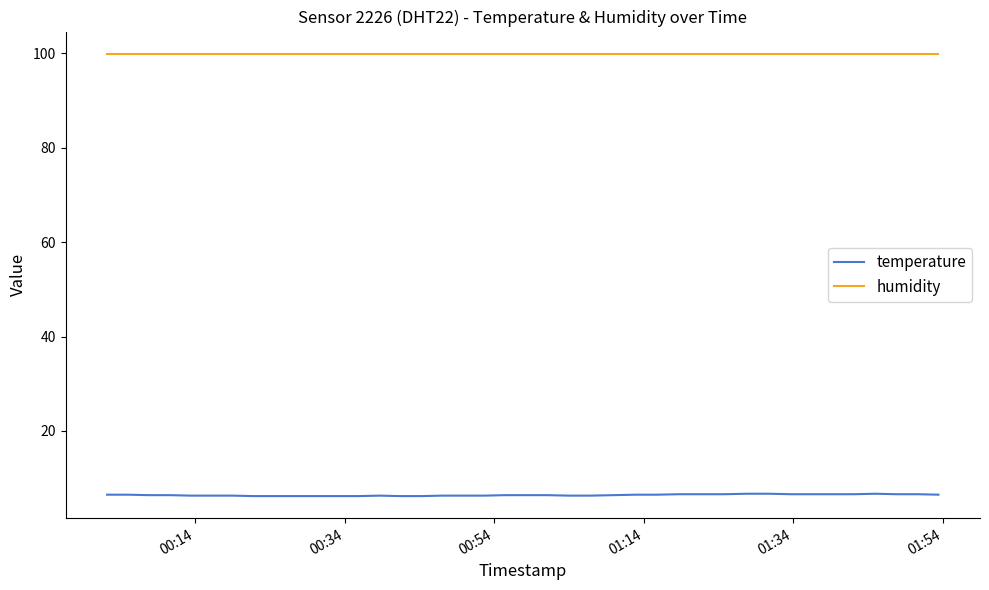

Which series has the largest total across all categories?

humidity